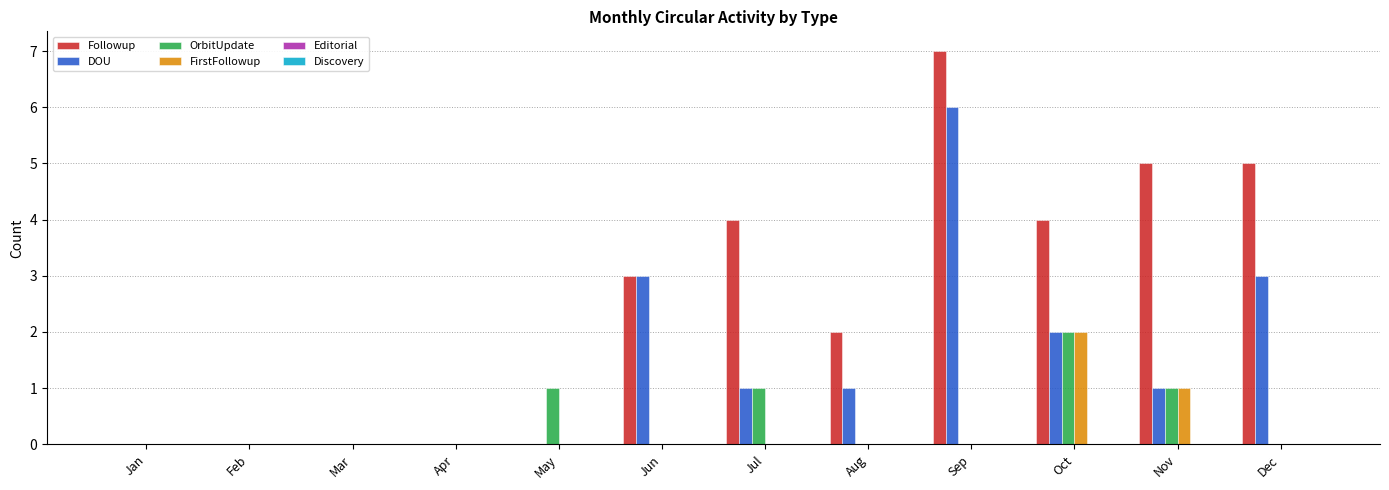

What is the sum of all OrbitUpdate values?

5